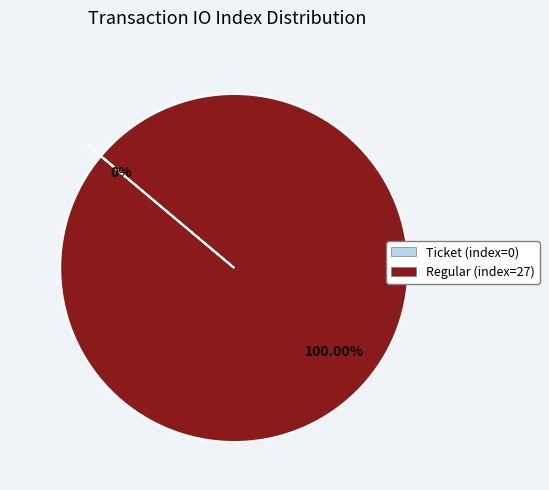

How many slices are in this pie chart?

2